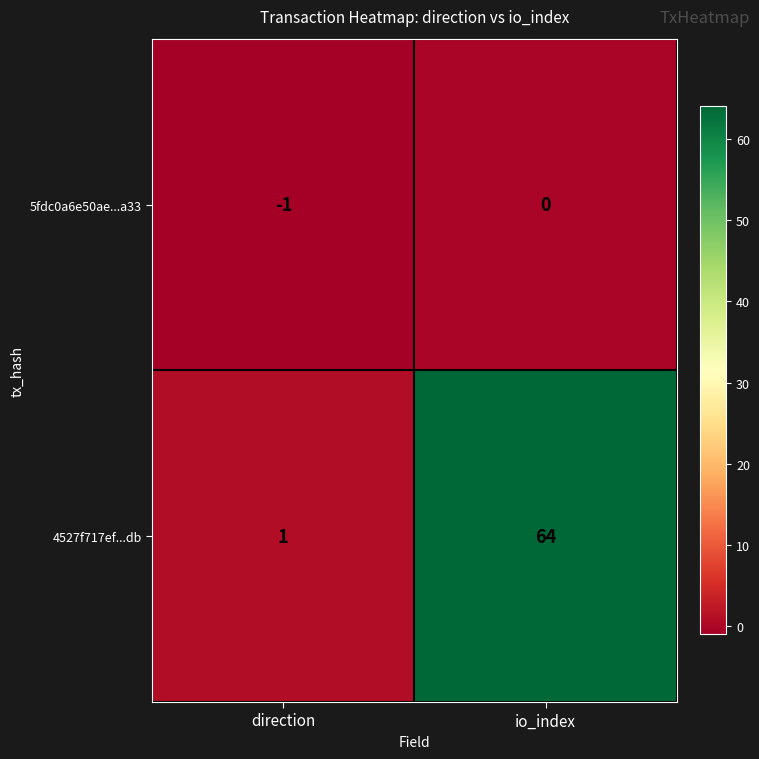

True or false: 4527f717ef...db has a value of 64 at io_index.

True